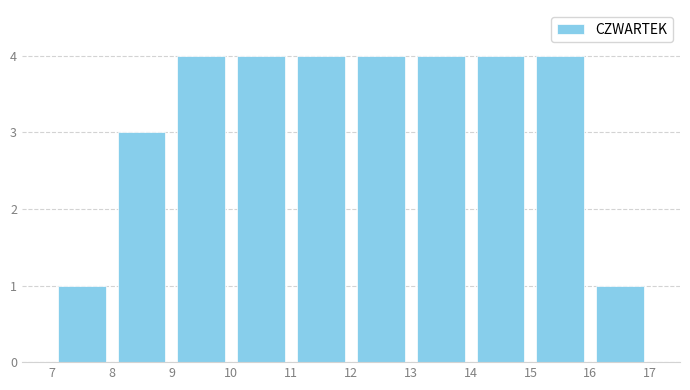

How tall is the bar that spans 8 to 9 on the x-axis? The values are not printed on the chart, so give them approximately, as read against the axis.

3